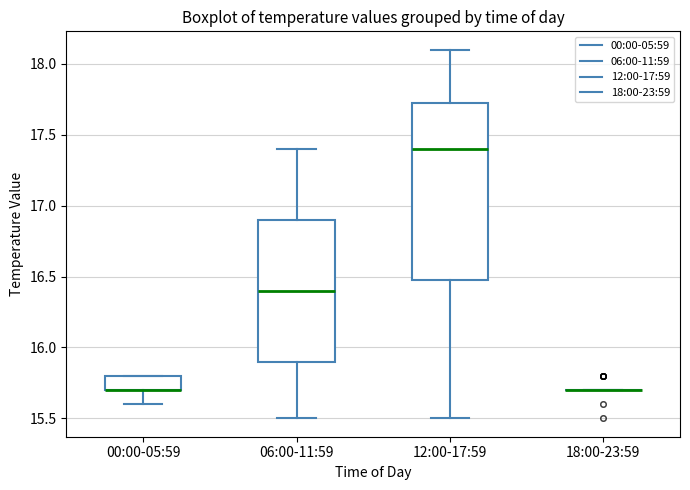

Where is the lower edge of the box for 12:00-17:59 on the y-axis? The values are not printed on the chart, so give them approximately, as read against the axis.

16.50